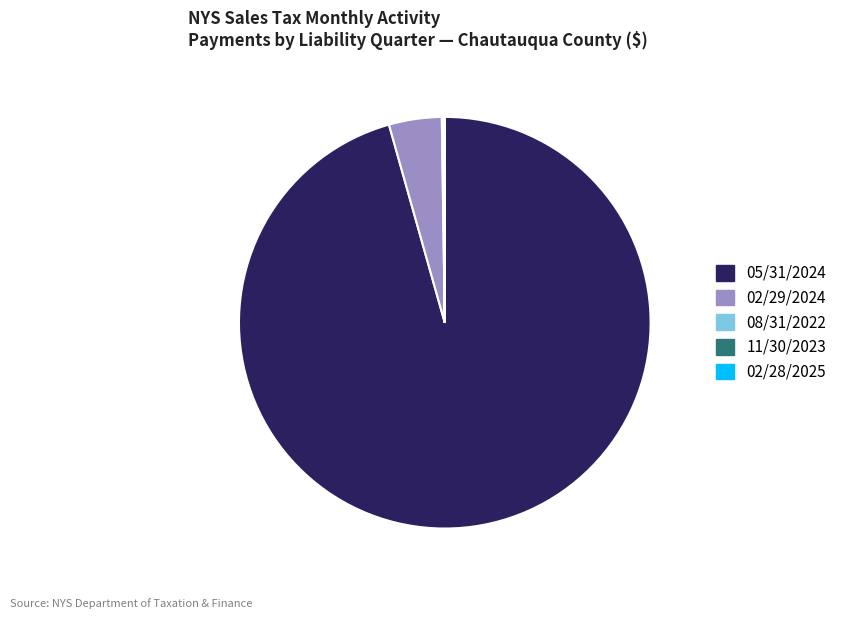

What is the largest slice in the pie chart?

05/31/2024